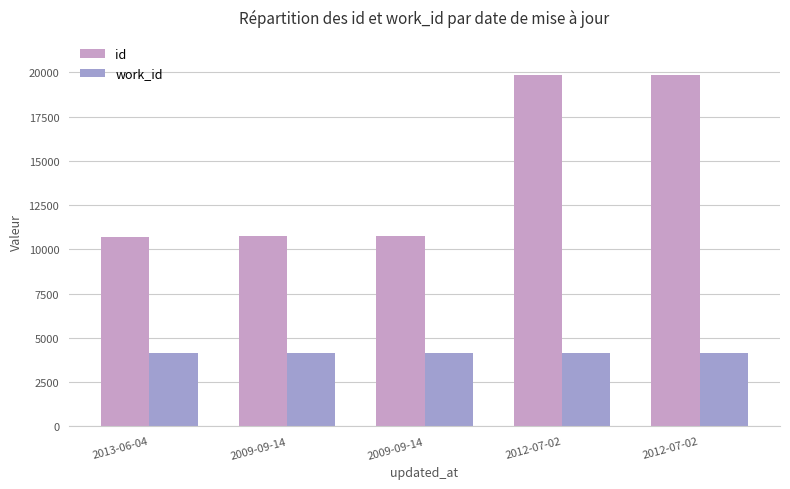

What are all the series names shown in the legend?

id, work_id